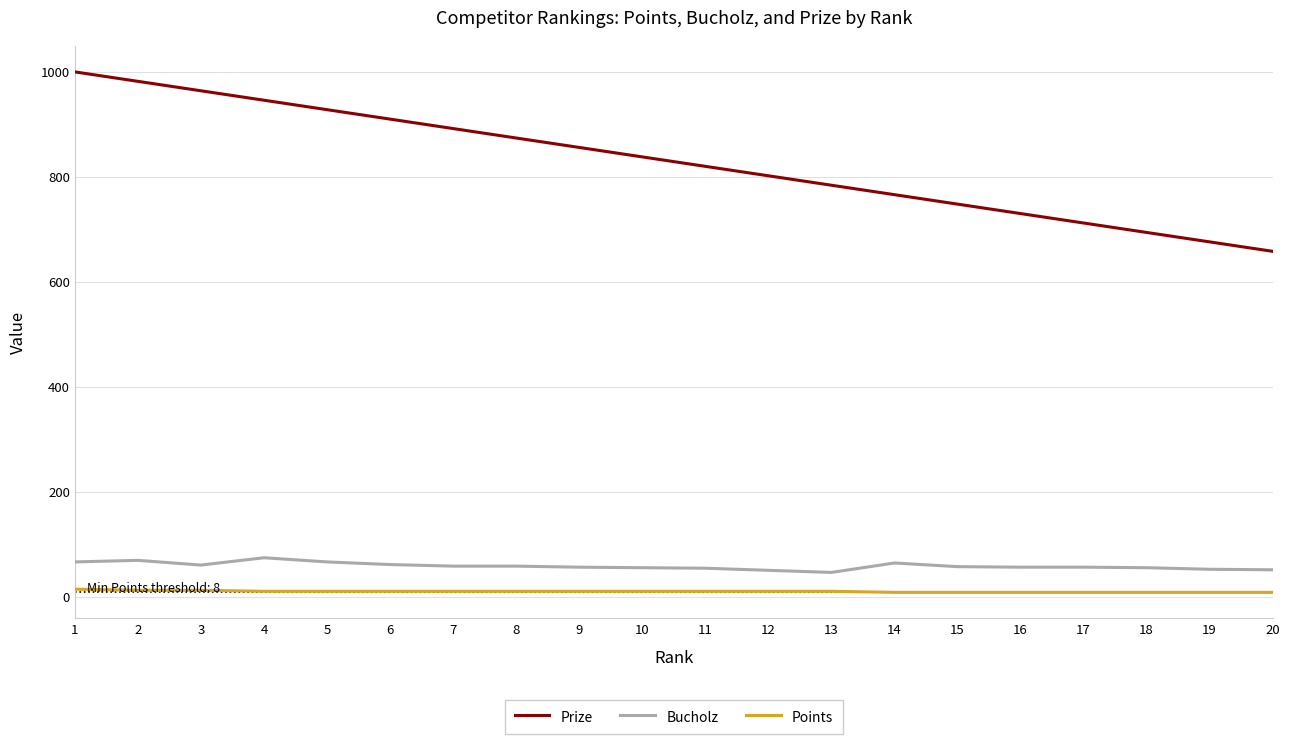

Is the value of Points at 12 greater than the value of Bucholz at 5?

No